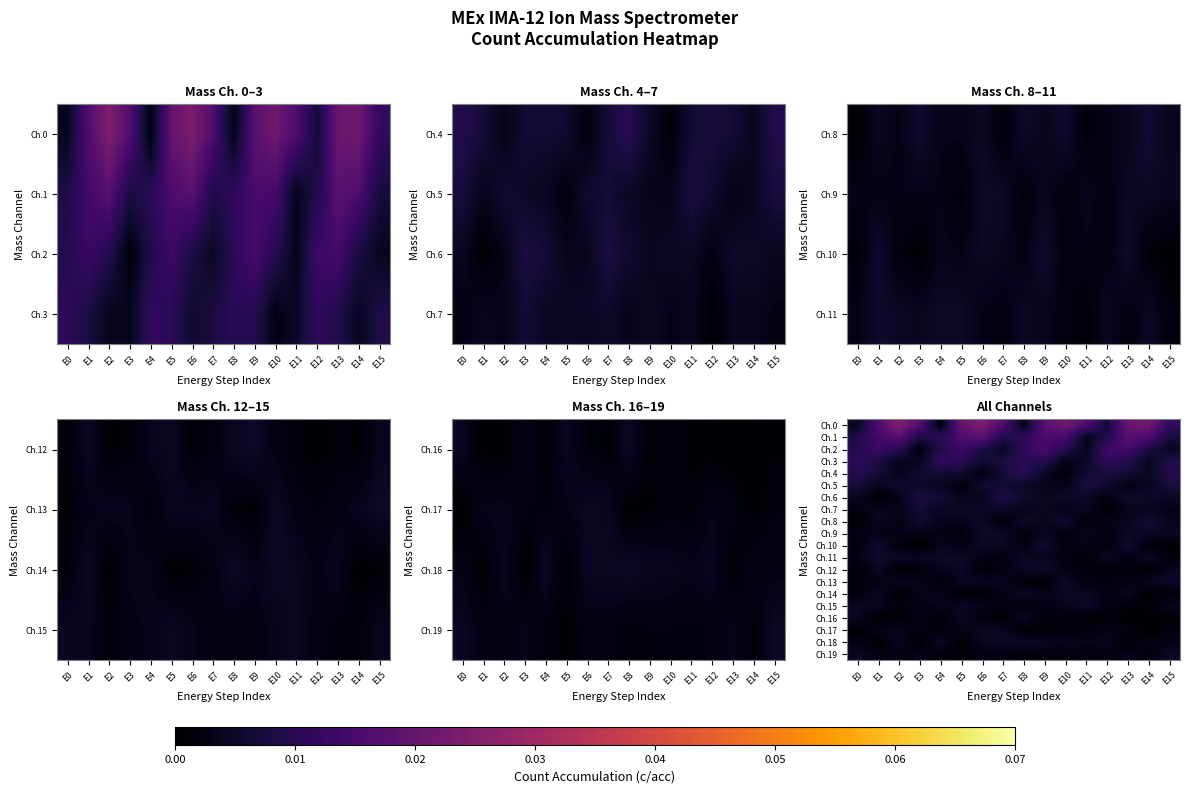

Which has a higher value, E12 or E4?

E12